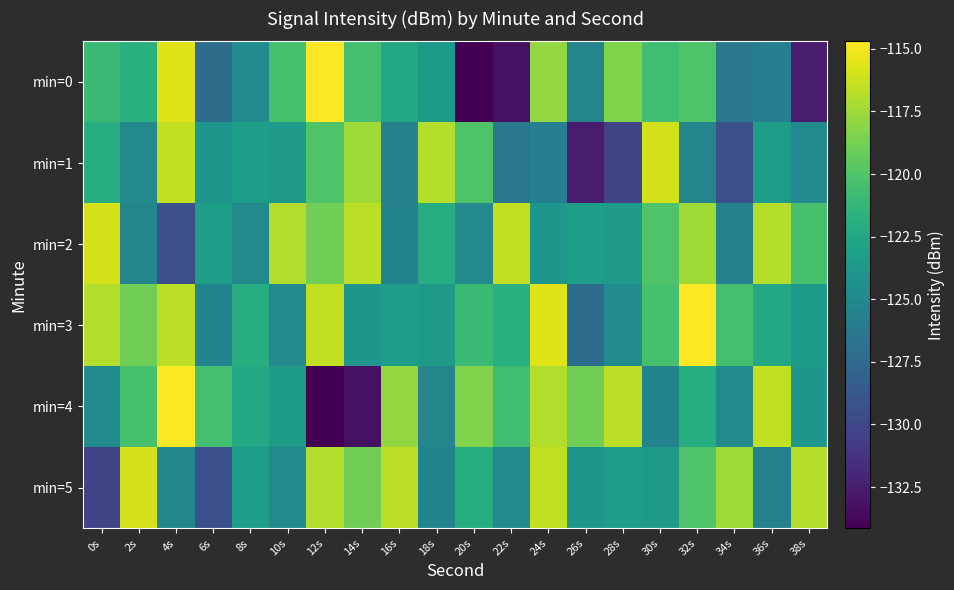

List the series in order of their peak value, lowest first.

min=1, min=2, min=5, min=0, min=3, min=4